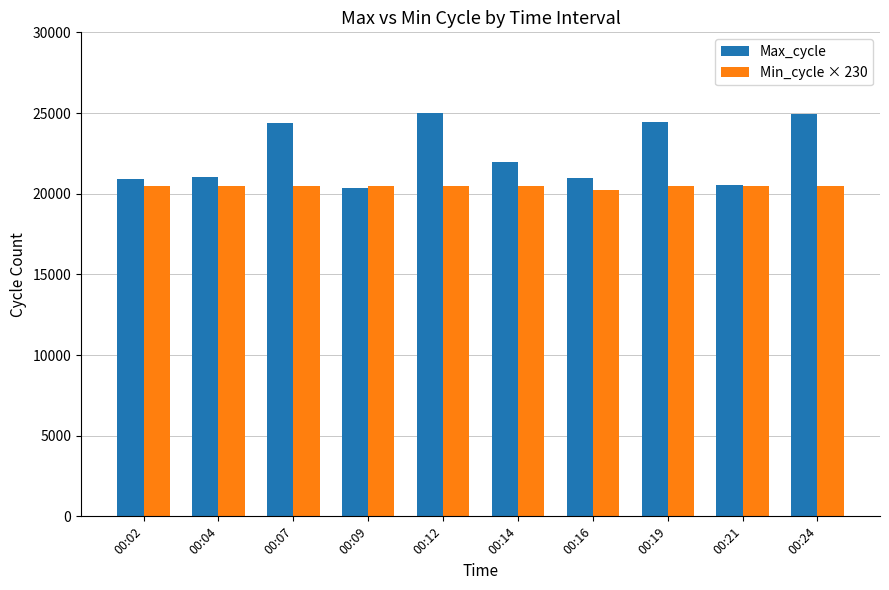

What is the sum of the Max_cycle values at 00:19 and 00:04?

45471